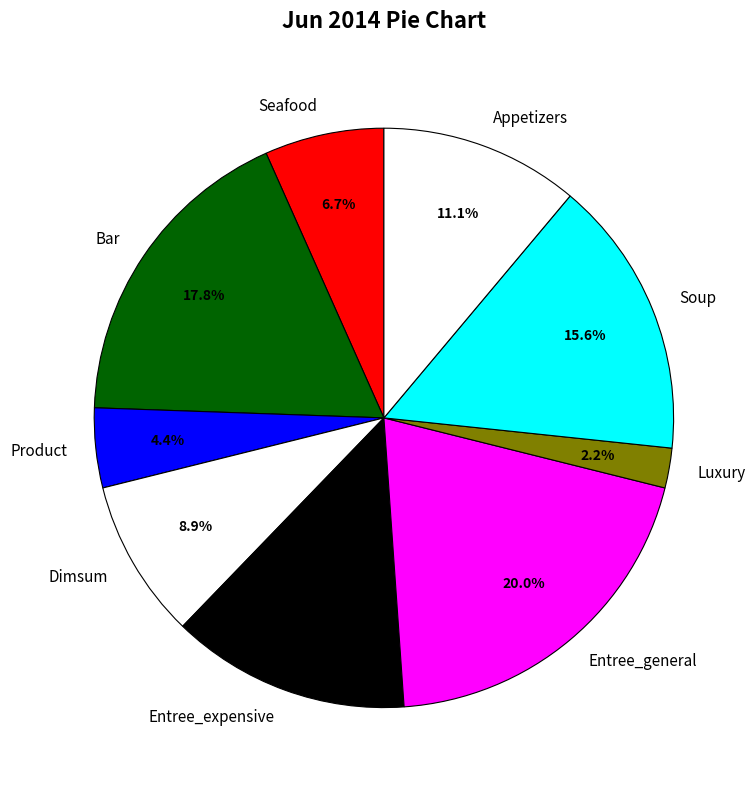

Count the number of slices in the pie.

9